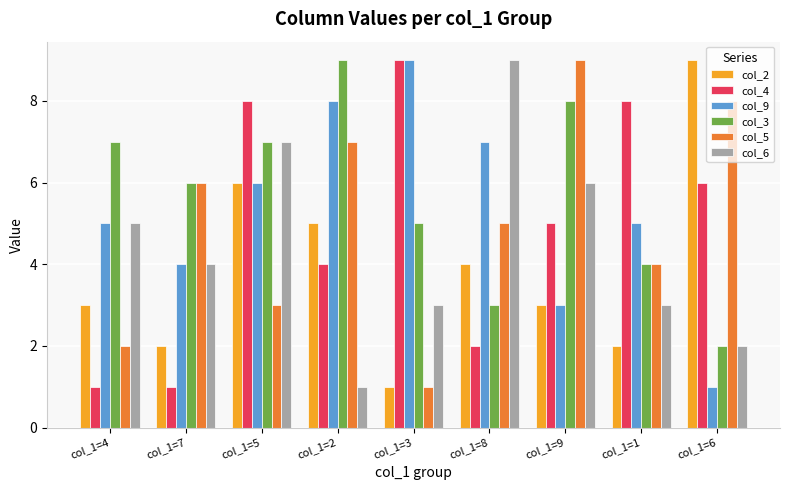

What is the value of the col_4 bar at the 5th from the left?

9